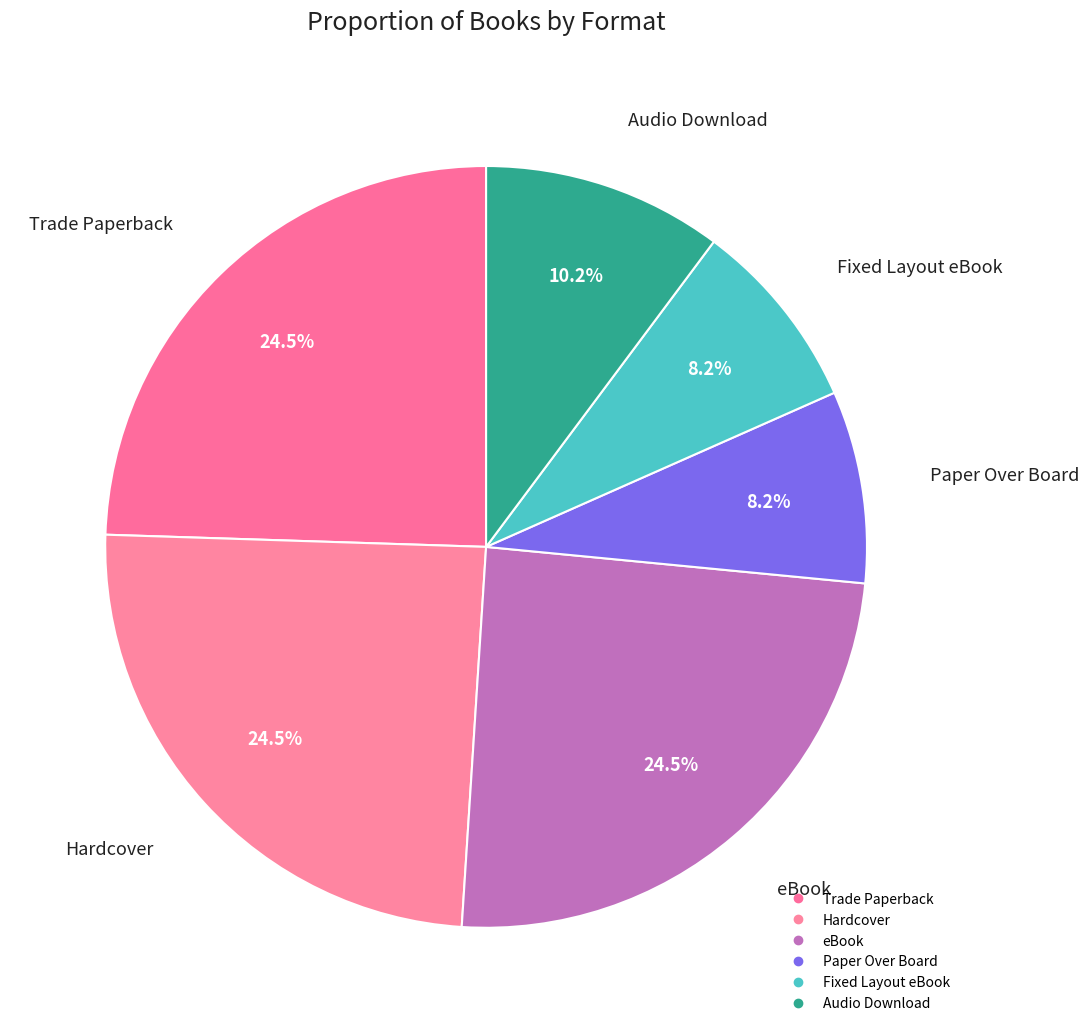

Count the number of slices in the pie.

6